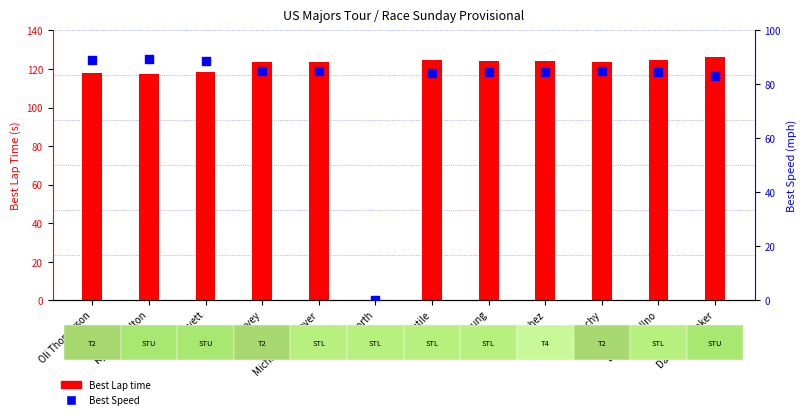

What are all the series names shown in the legend?

Best Lap time, Best Speed